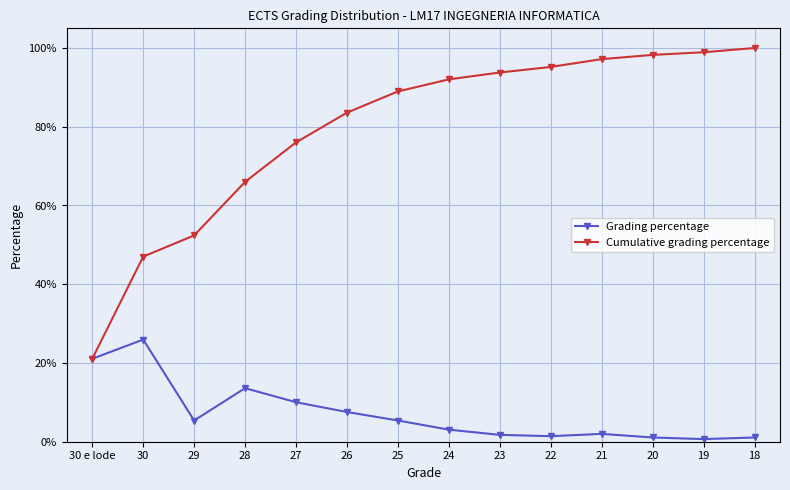

True or false: Grading percentage and Cumulative grading percentage cross at least once.

False